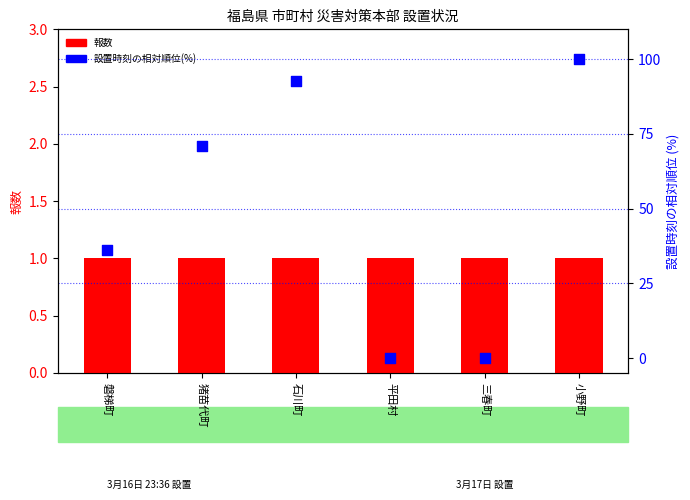

Which series has the largest Y range (max minus min)?

設置時刻の相対順位(%)